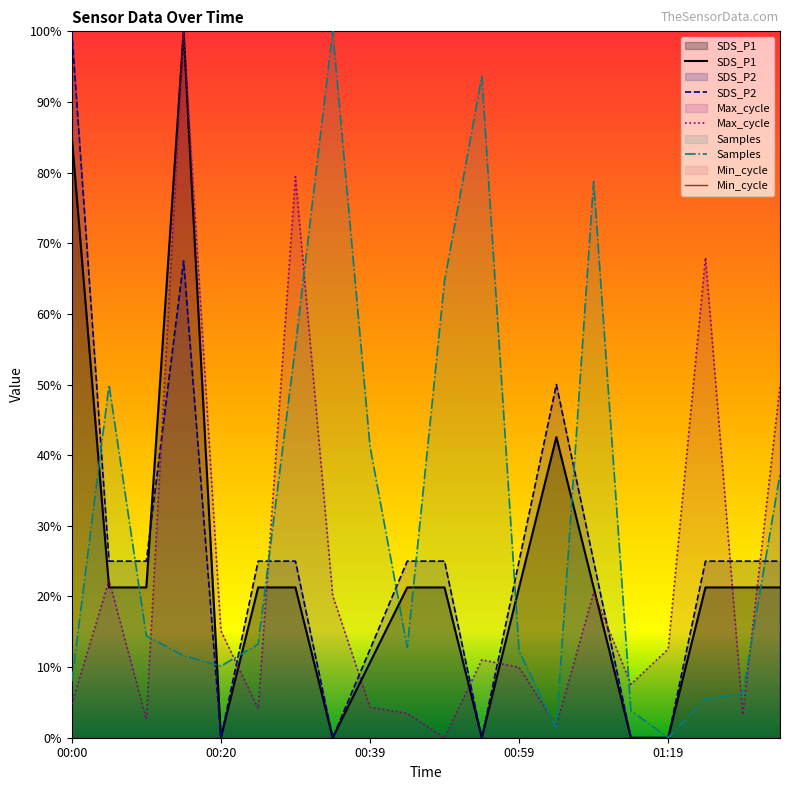

What position from the right is 01:19?

4